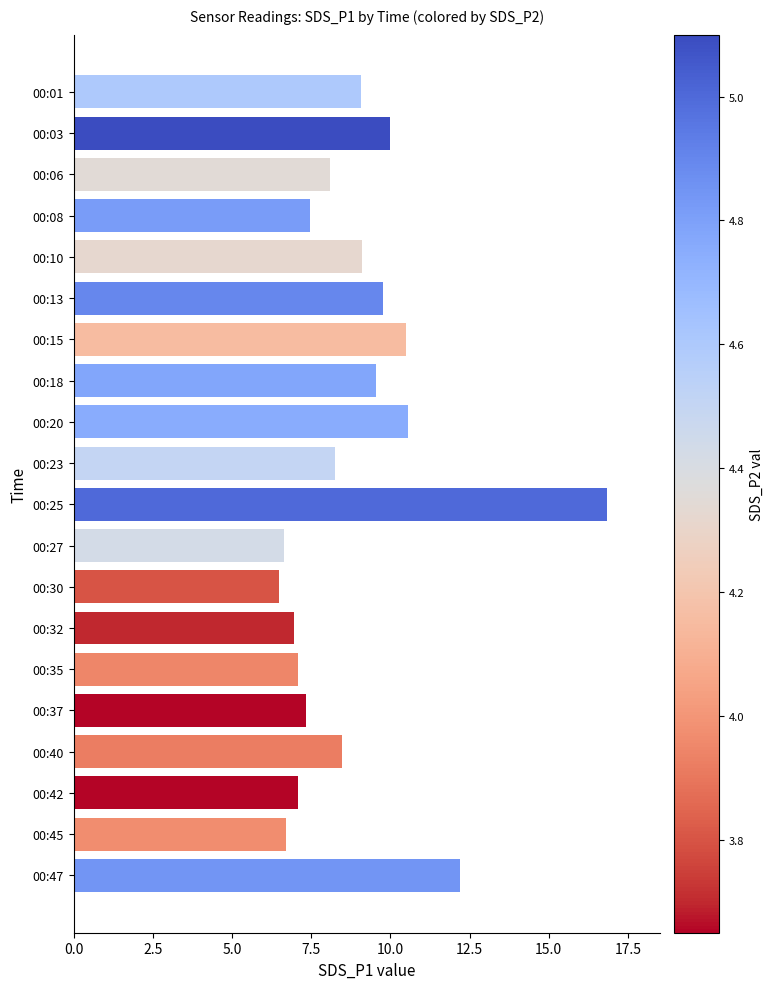

Which label corresponds to the largest value in the chart?

00:25